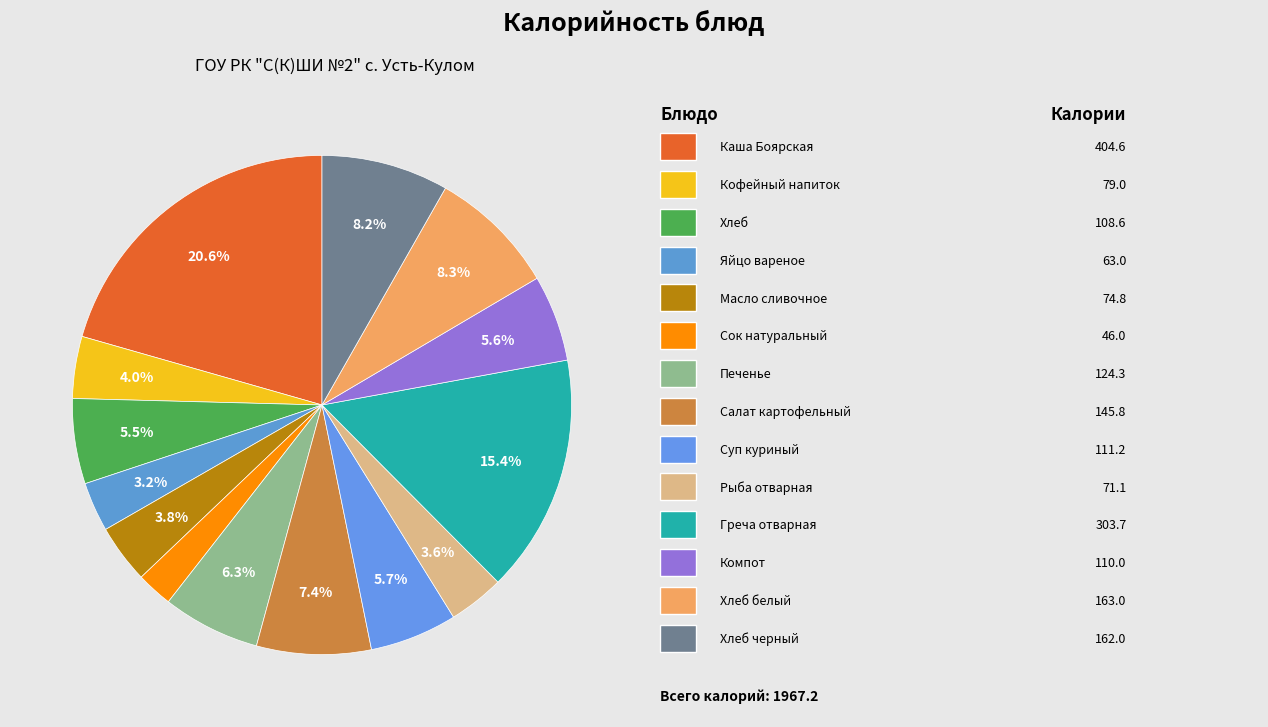

How many slices are in this pie chart?

14